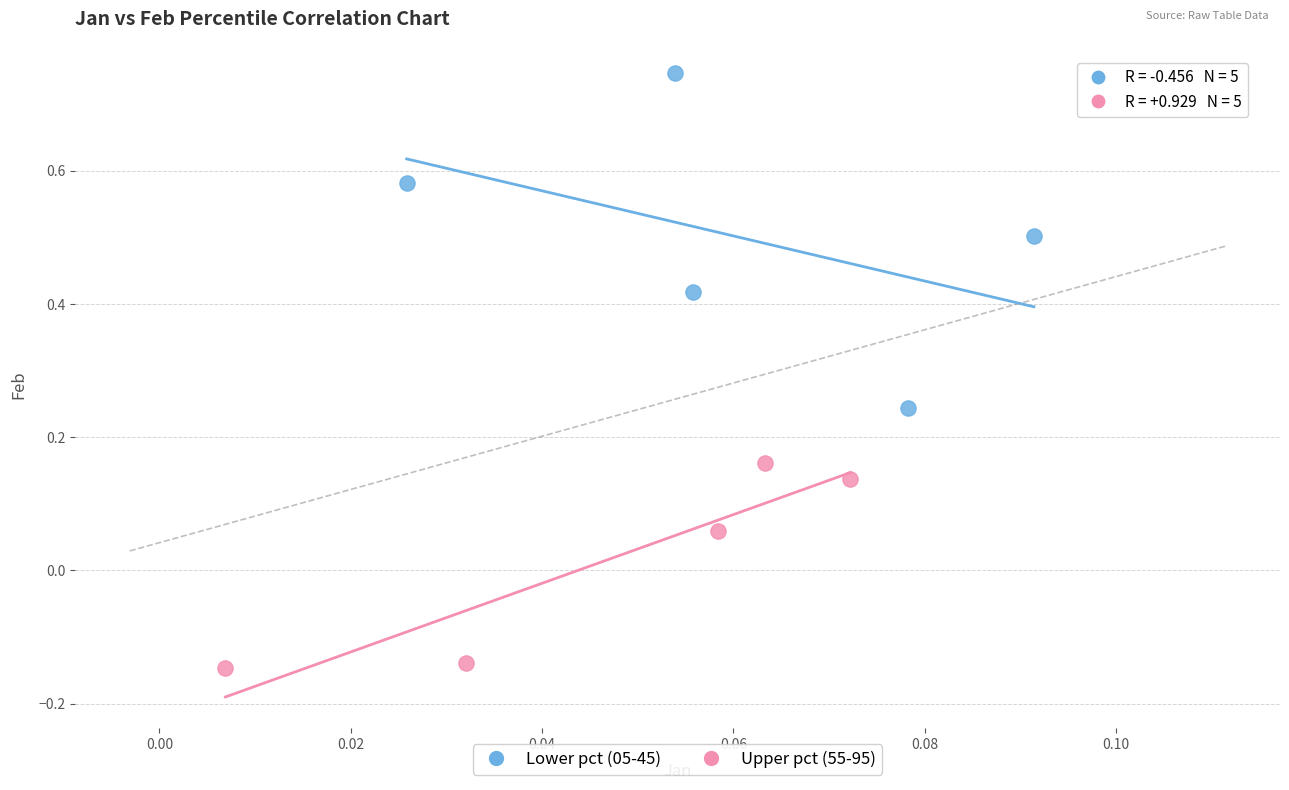

Which series contains the lowest Y value?

Upper pct (55-95)